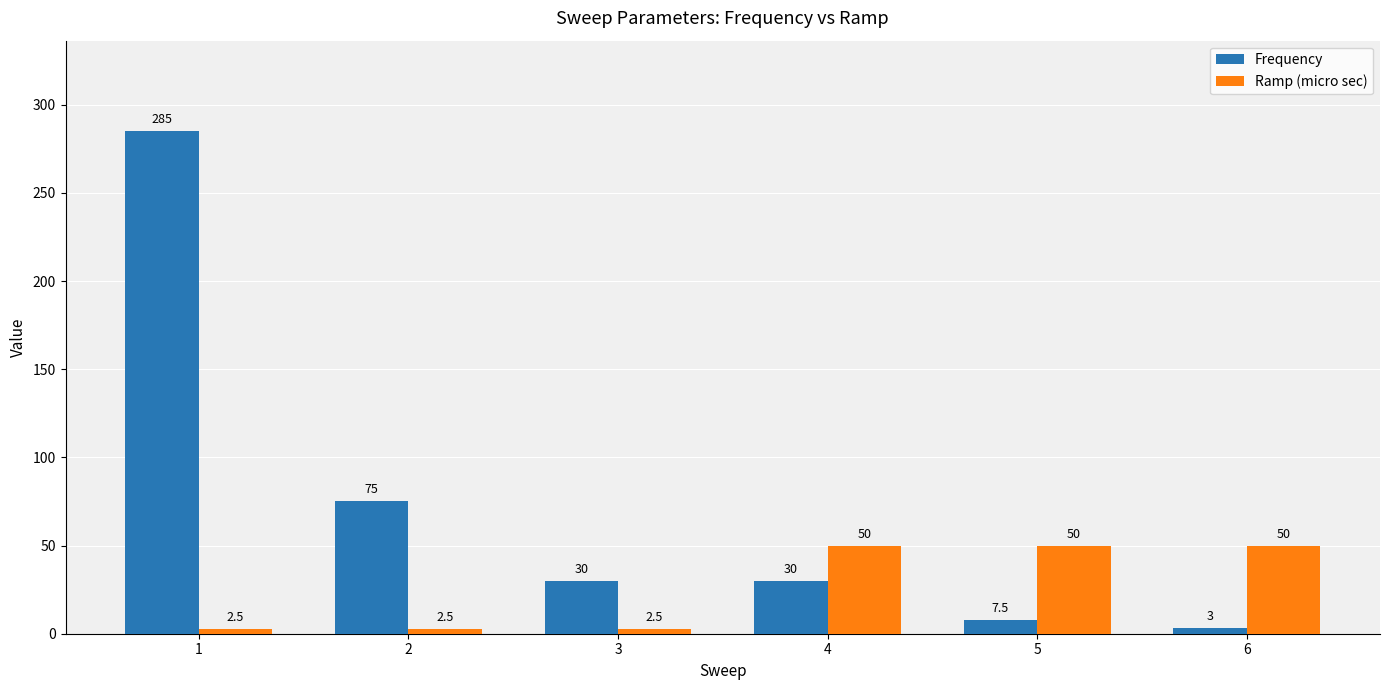

Between 1 and 3, which series saw the biggest shift?

Frequency